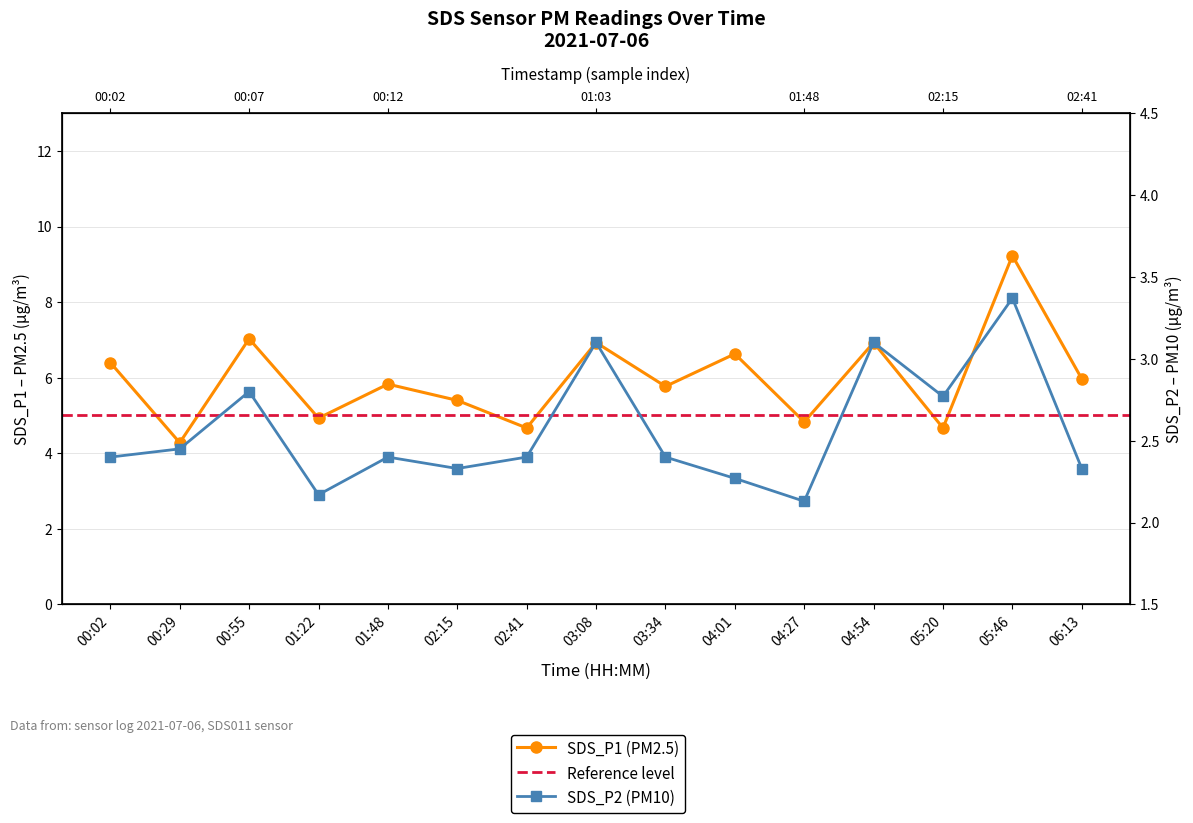

How many interior local peaks does the SDS_P2 series have?

5